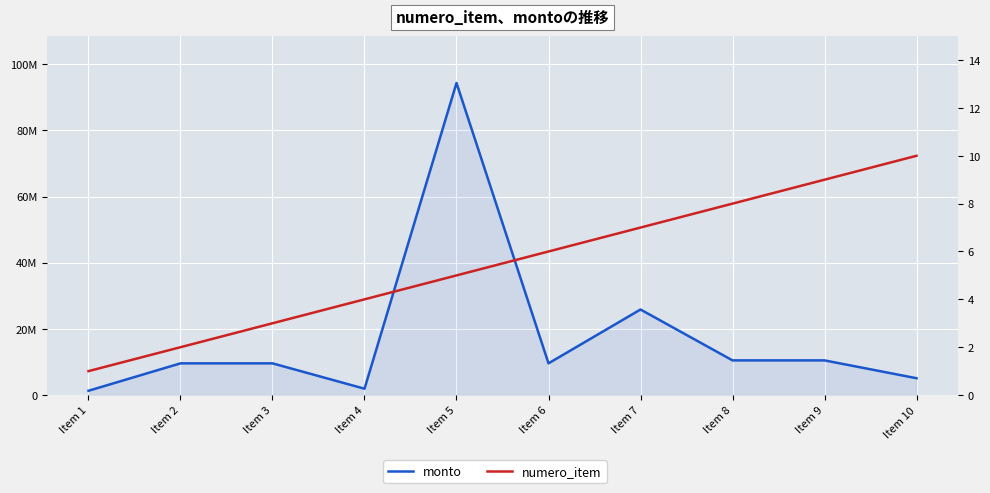

What is the value of the numero_item point at the 9th from the left?

9